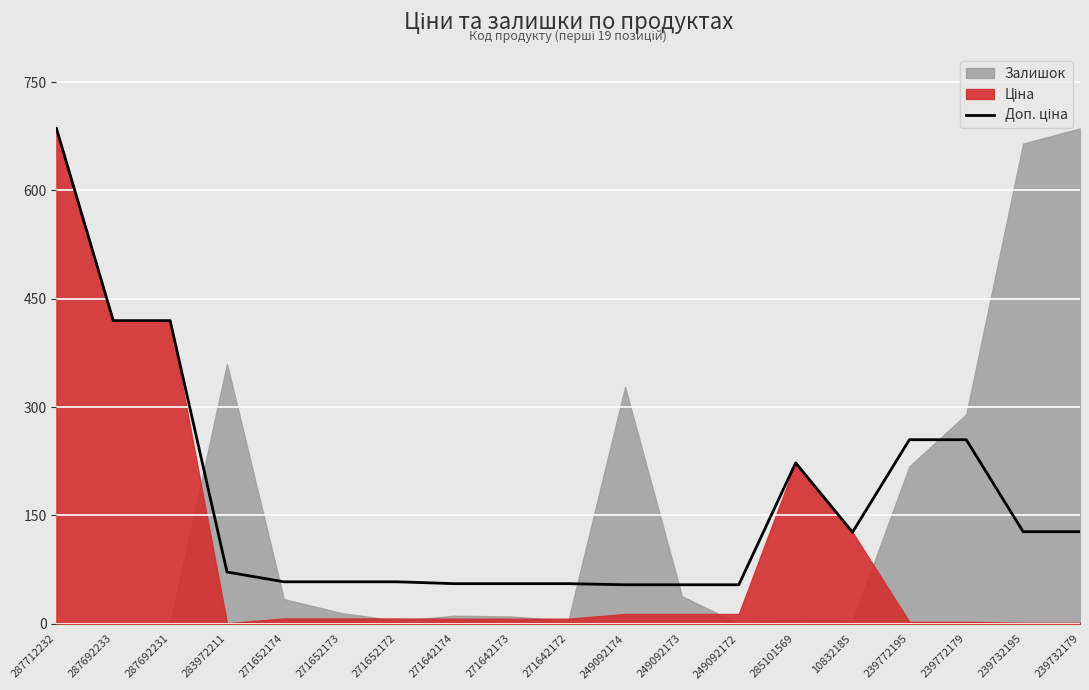

At which category does the chart reach its peak across all series?

287712232